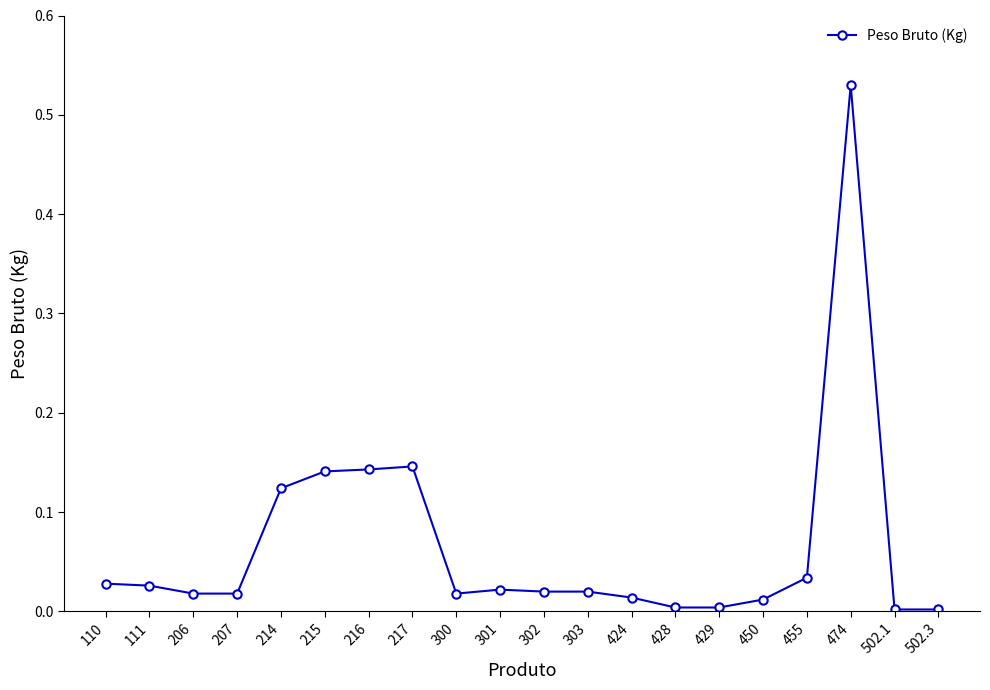

What is the sum of all values?

1.3